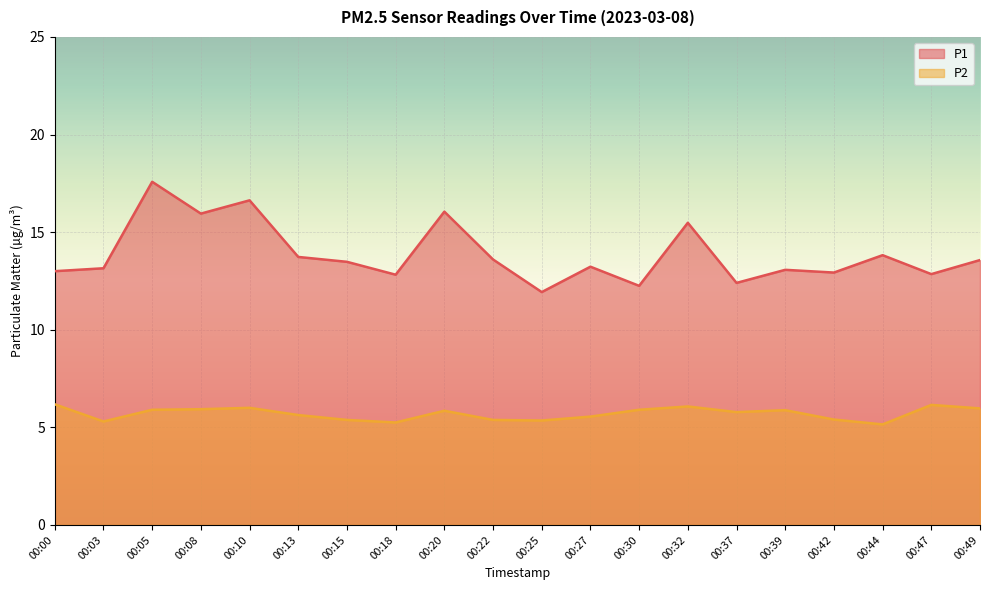

Reading left to right, what are all the values shown in this chart?

P1: 13.0	13.2	17.6	15.9	16.6	13.7	13.5	12.8	16.1	13.6	11.9	13.2	12.2	15.5	12.4	13.1	12.9	13.8	12.8	13.6
P2: 6.2	5.3	5.9	5.9	6.0	5.6	5.4	5.2	5.8	5.4	5.3	5.5	5.9	6.1	5.8	5.9	5.4	5.2	6.2	6.0